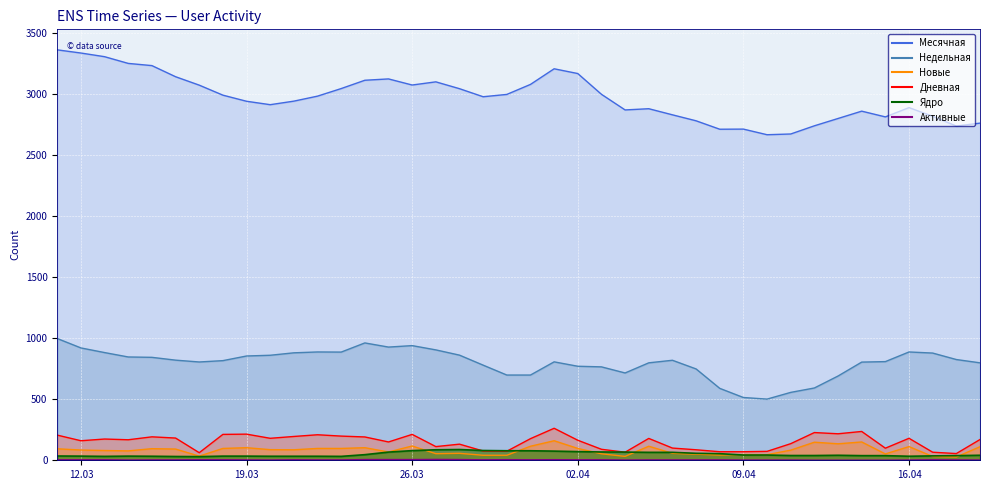

How many categories are shown in the chart?

40